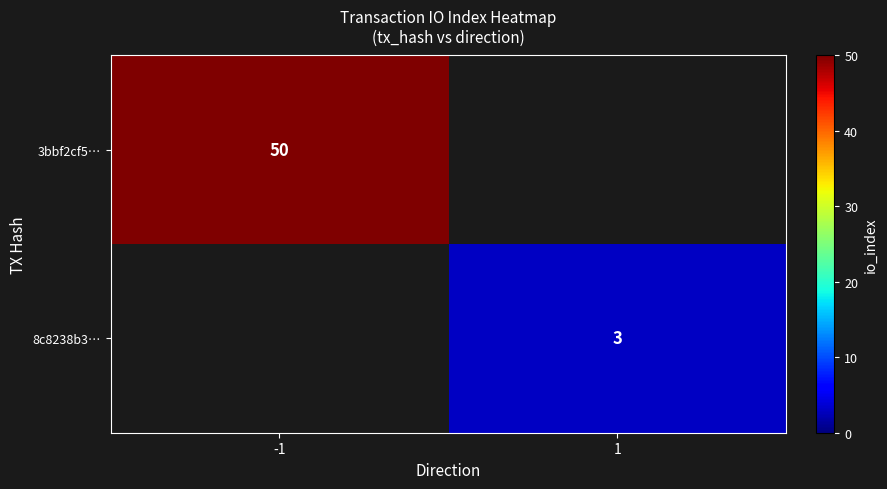

The value of 8c8238b3… at 1 is 3. True or false?

True